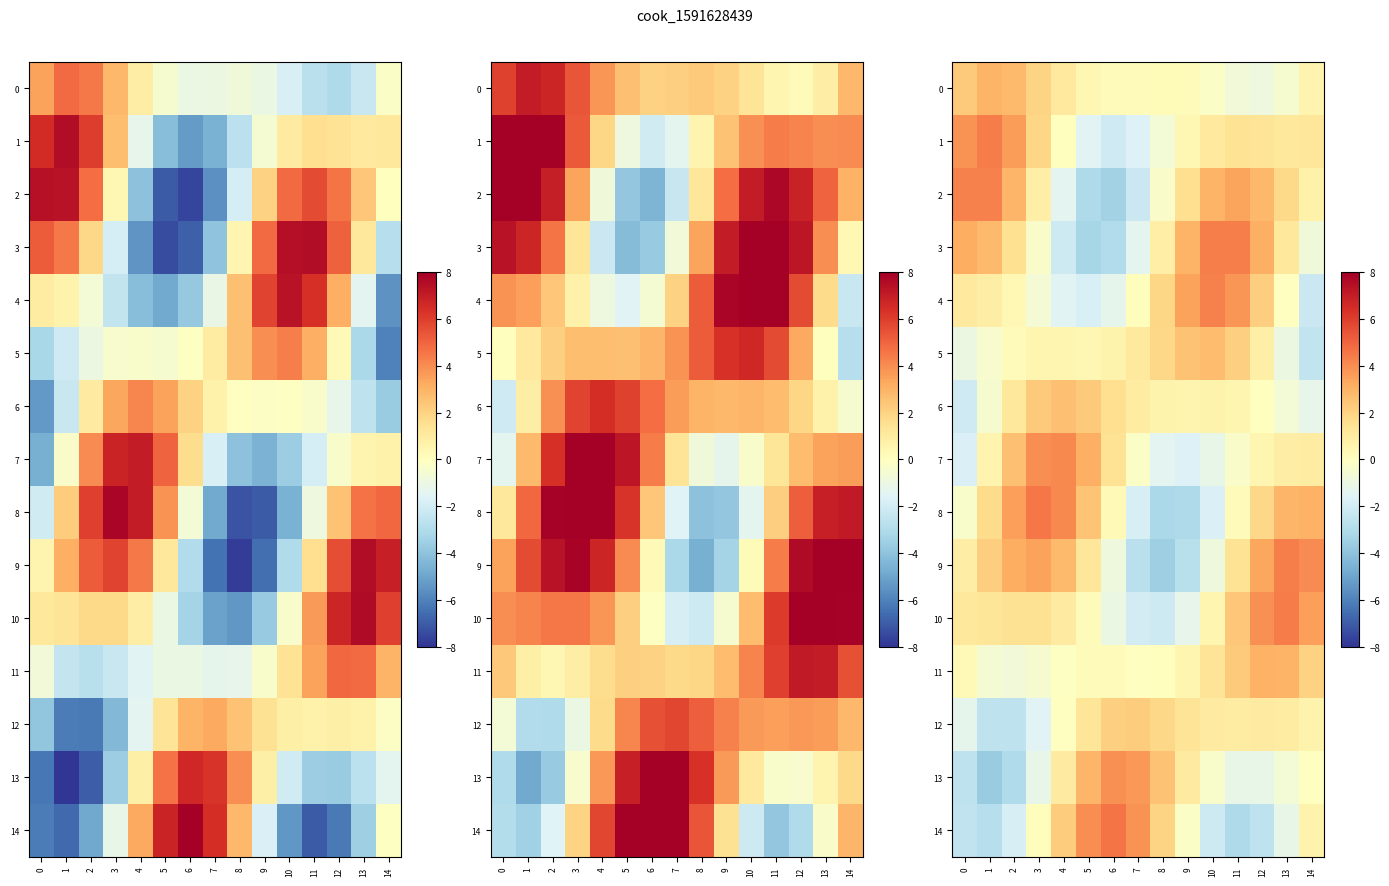

Between 3 and 5, which series saw the biggest shift?

13